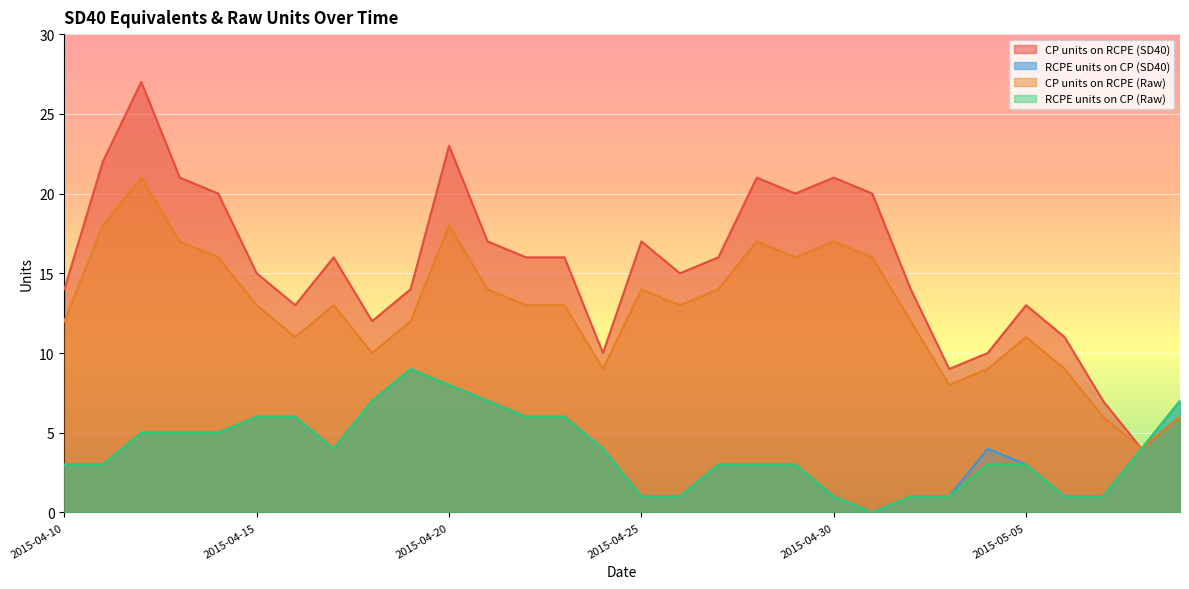

True or false: RCPE units on CP (Raw) and RCPE units on CP (SD40) cross at least once.

False